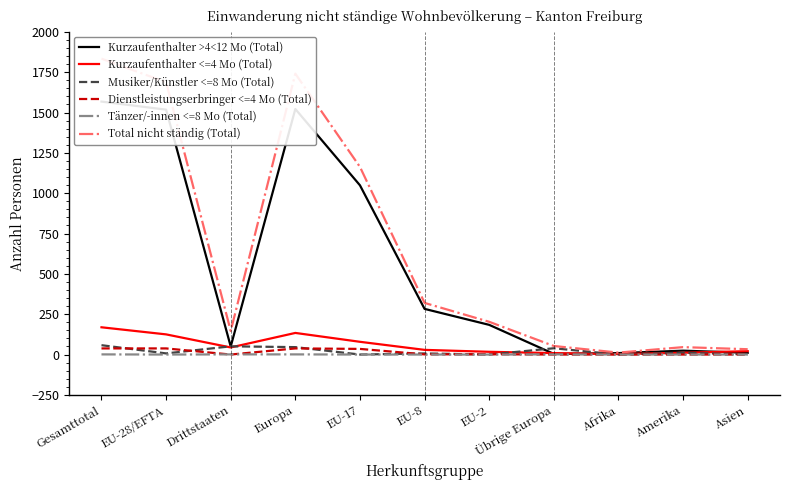

True or false: Tänzer/-innen <=8 Mo (Total) and Total nicht ständig (Total) intersect in this chart.

False